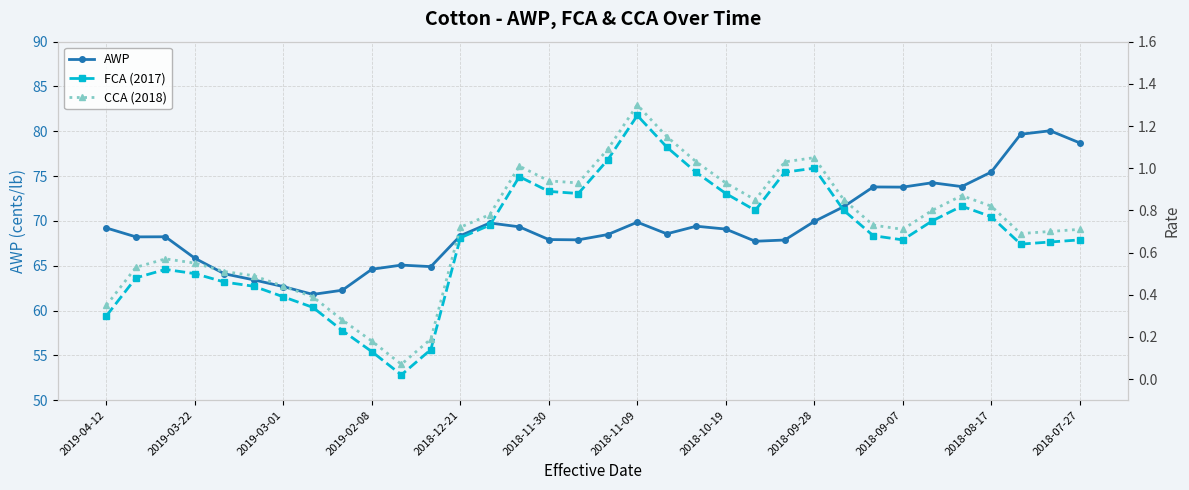

True or false: AWP has more than 2 points higher than both neighbors.

True